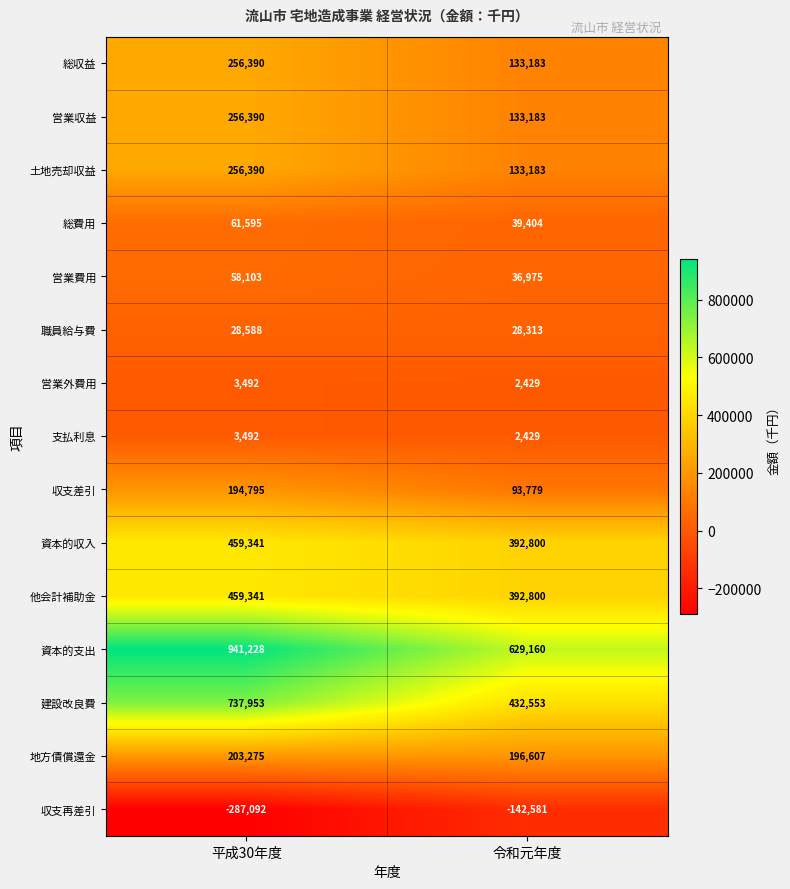

Rank the categories by 建設改良費 value from lowest to highest.

令和元年度, 平成30年度